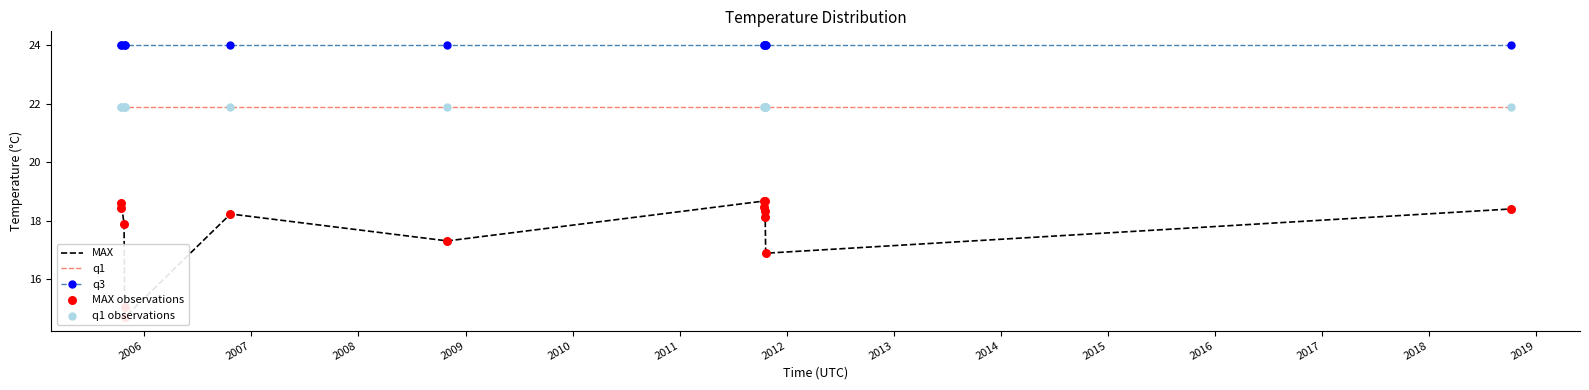

What are all the series names shown in the legend?

MAX, q1, q3, MAX observations, q1 observations